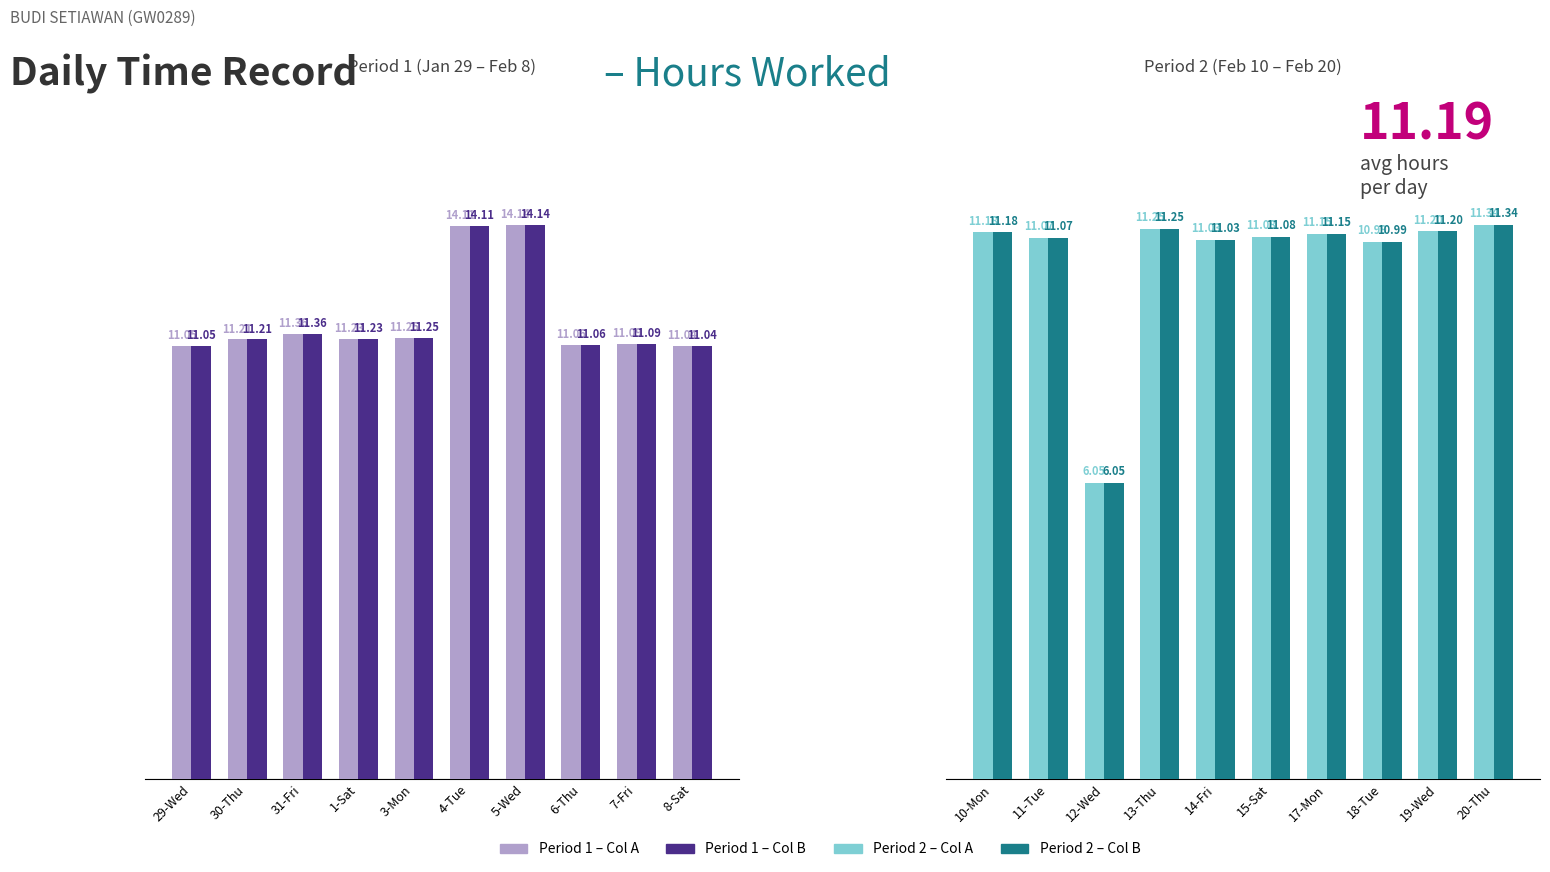

How many bars are there in each group?

2